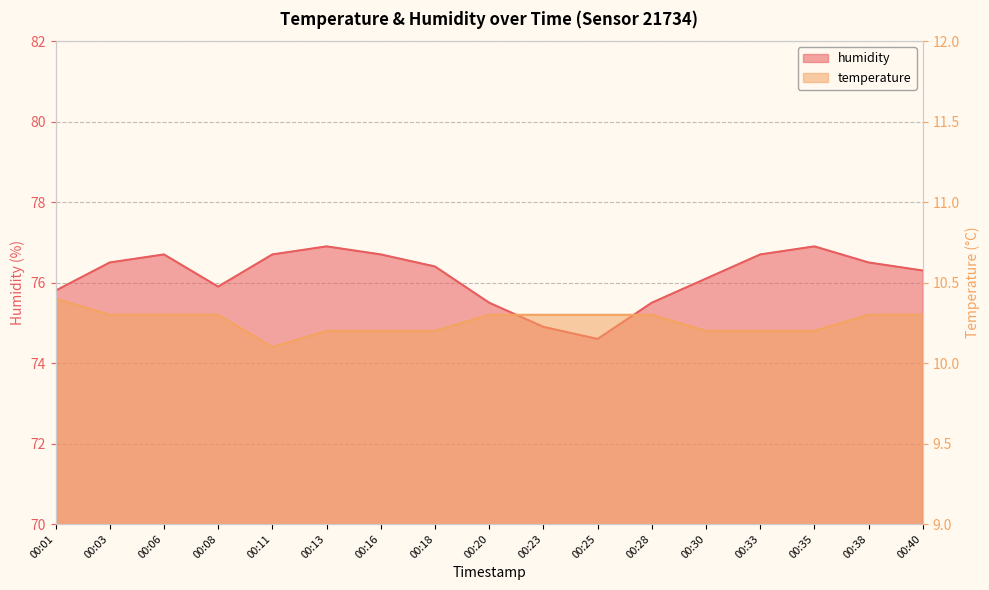

In temperature, how many points are lower than both neighbors (excluding endpoints)?

1